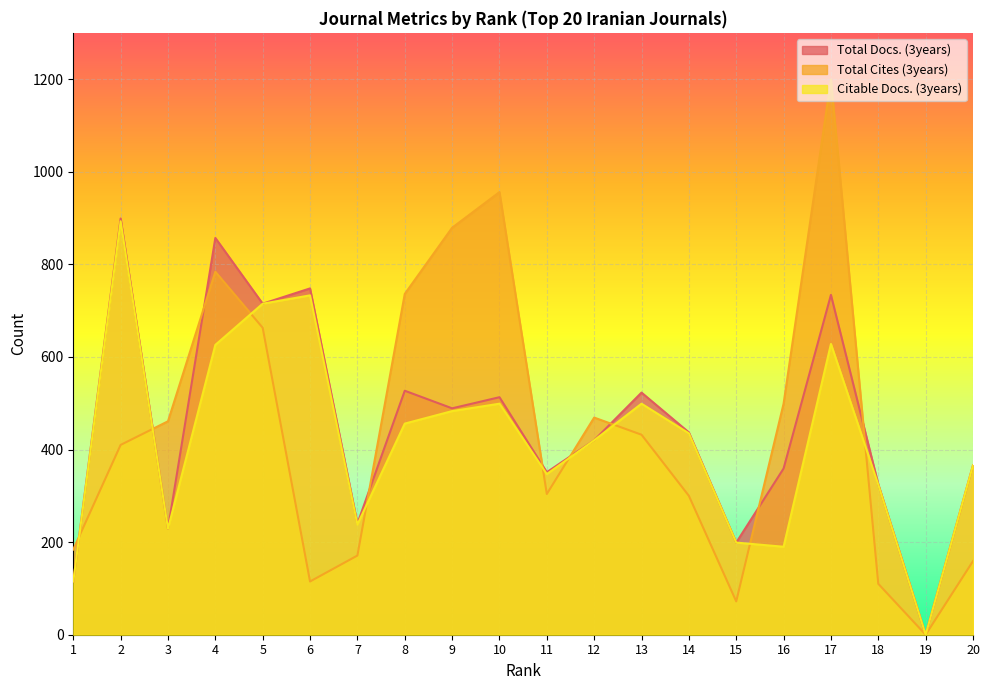

True or false: Total Docs. (3years) and Citable Docs. (3years) intersect in this chart.

False